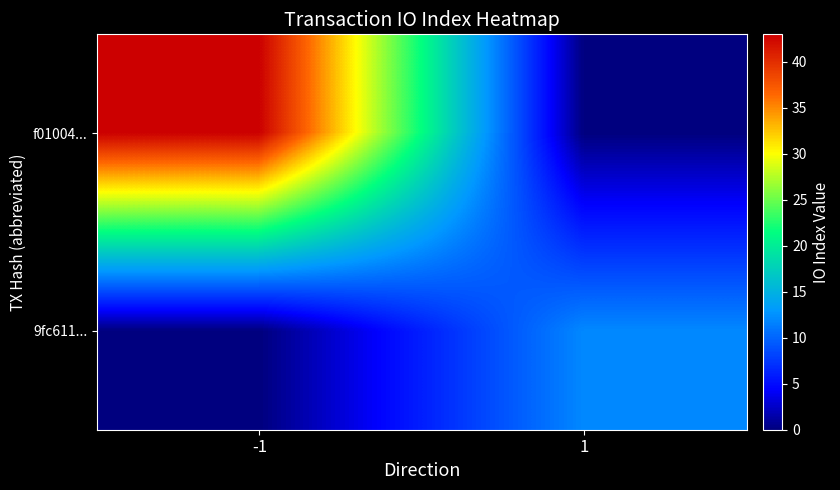

Reading left to right, extract all data points from this chart.

f01004...: -1=43	1=0
9fc611...: -1=0	1=12